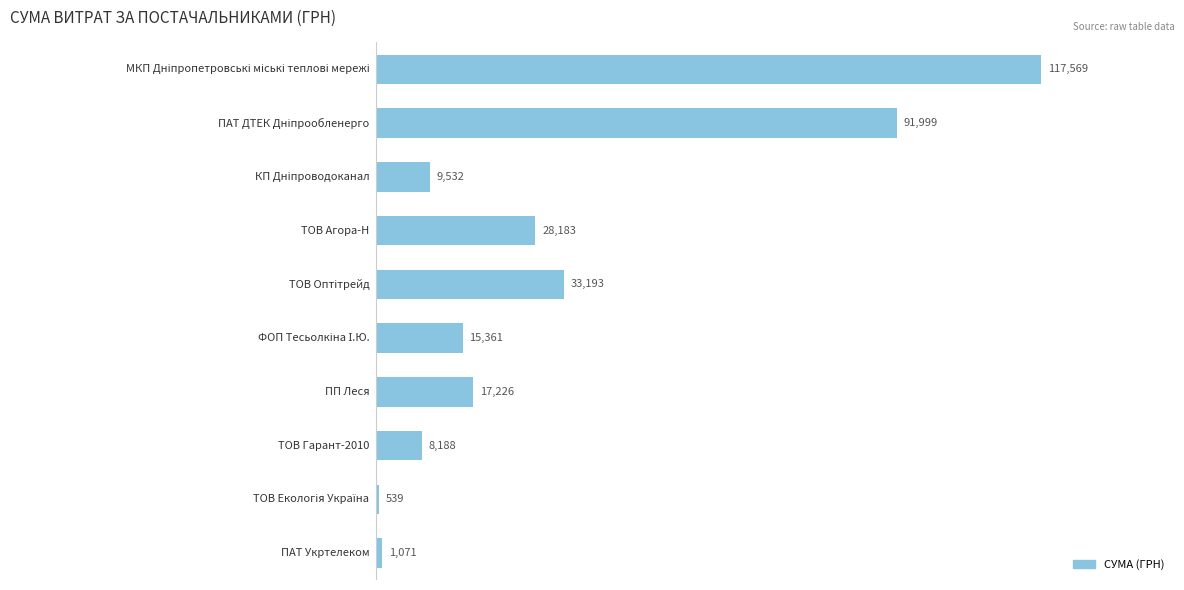

What is the maximum value shown in the chart?

117568.8